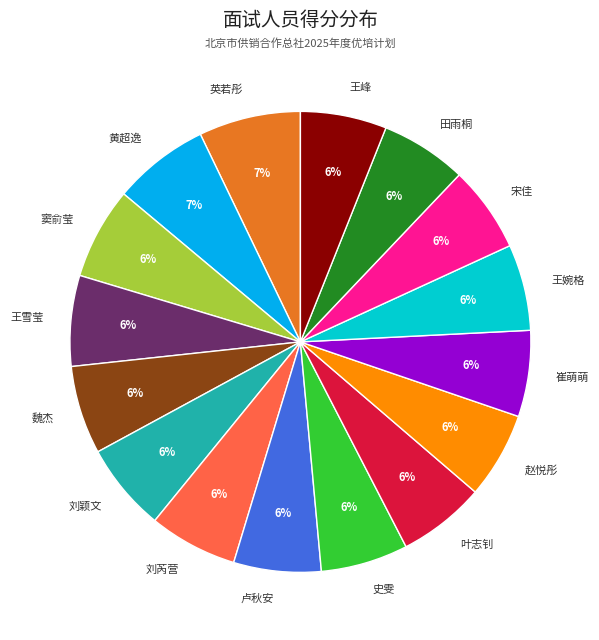

Does 史雯 account for over 50% of the chart?

No